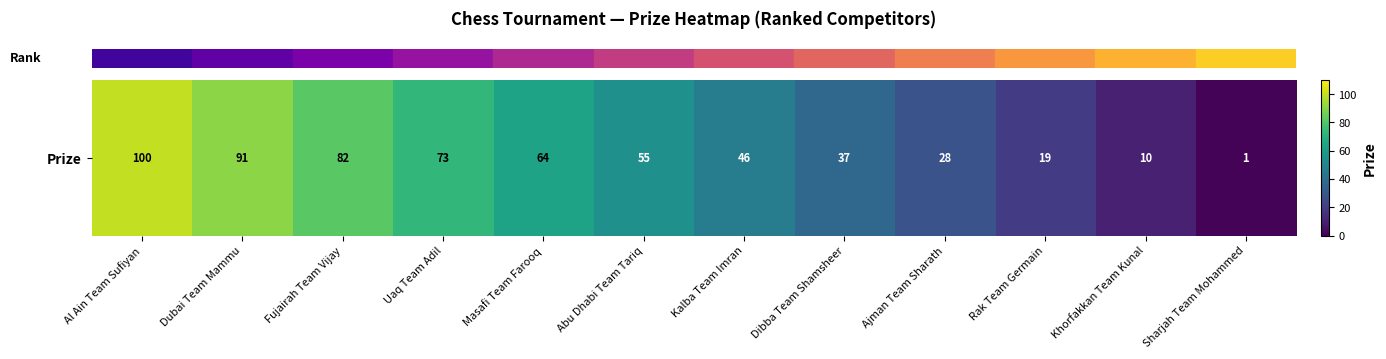

Between Khorfakkan Team Kunal and Uaq Team Adil, which is larger?

Uaq Team Adil